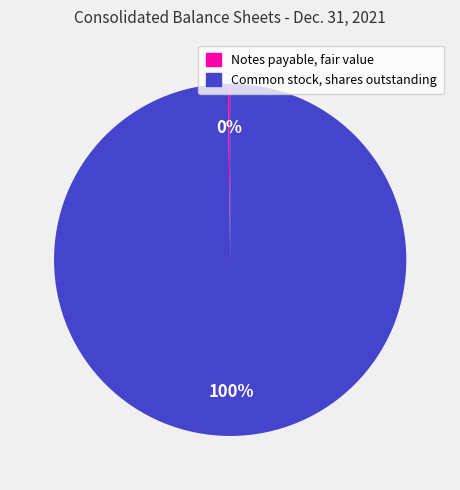

What percentage is the Common stock, shares outstanding slice, to the nearest percent?

100%